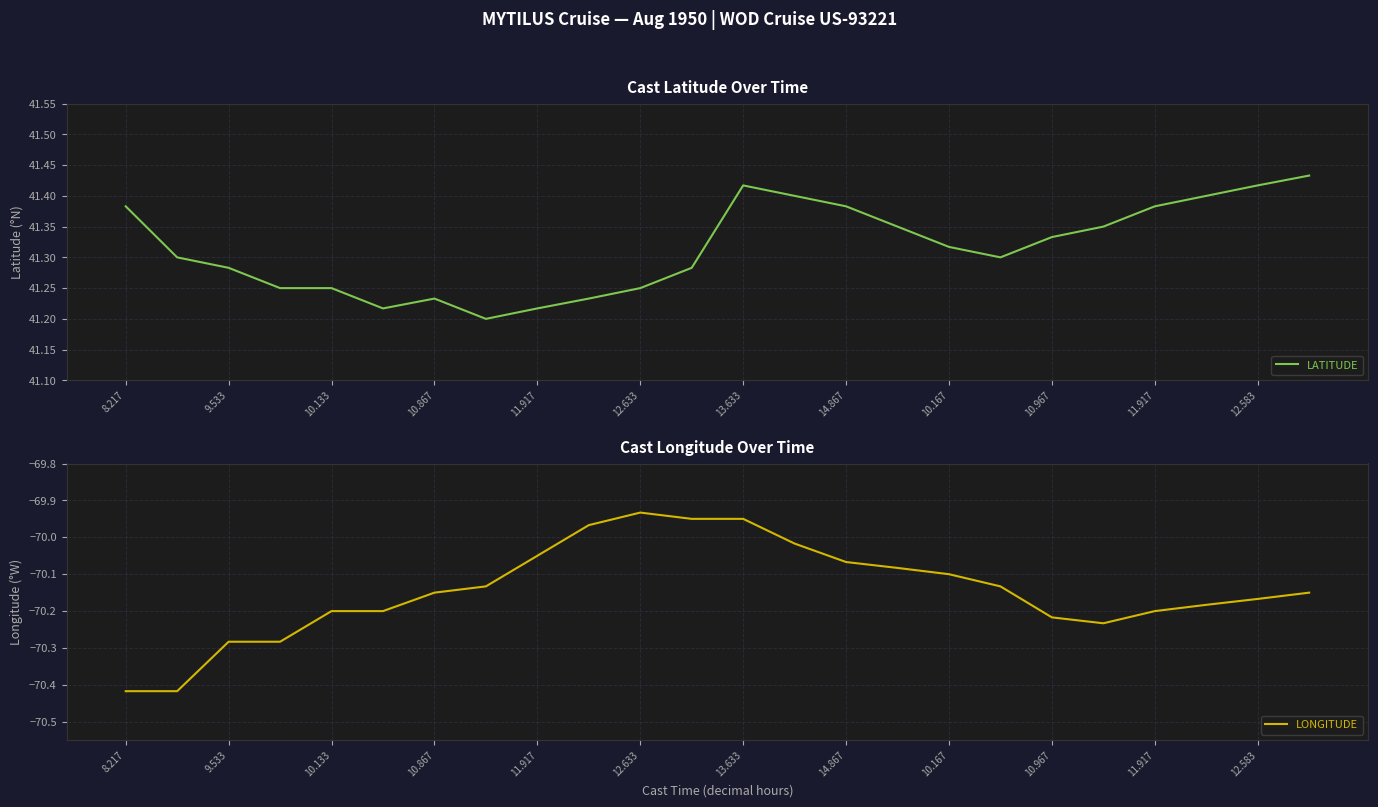

Does the chart display data point markers on the line(s)?

No